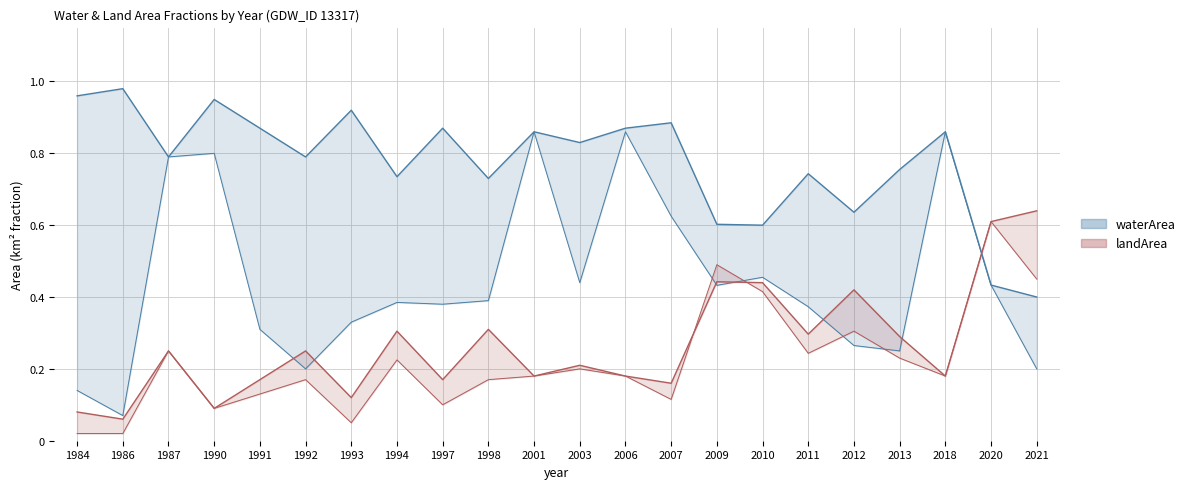

What is the total value across all series at 1984?

1.0